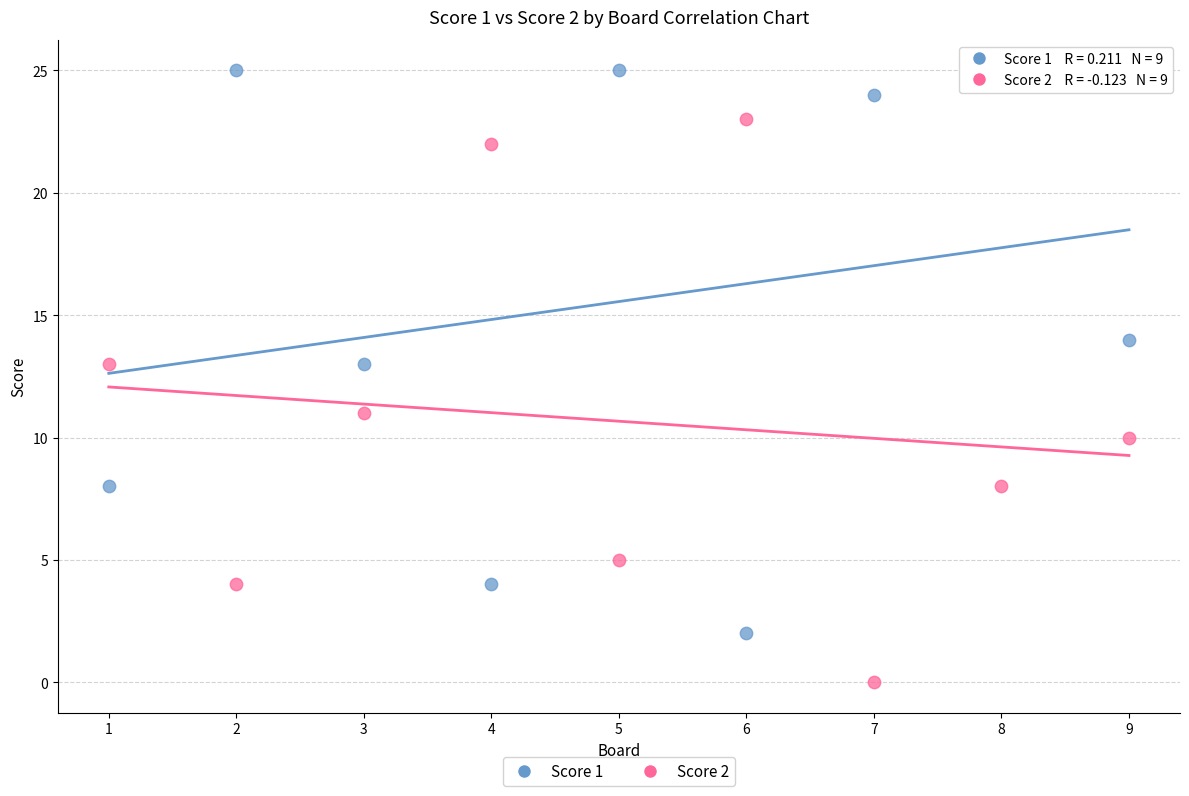

Which series contains the lowest Y value?

Score 2